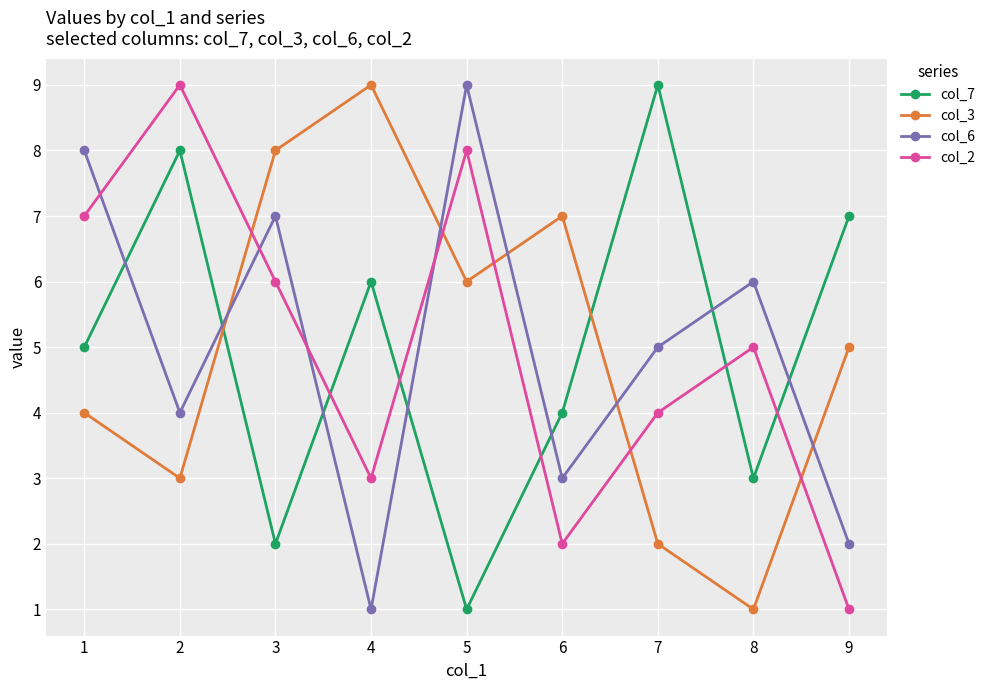

What is the greatest value displayed?

9